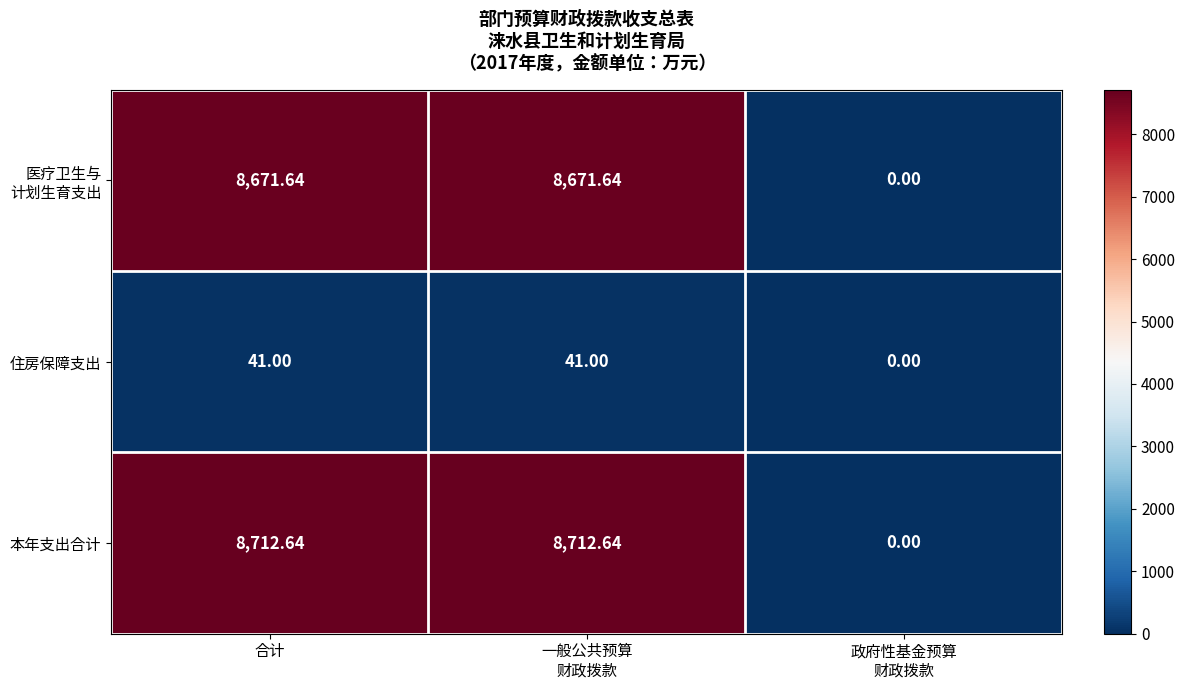

Between 一般公共预算
财政拨款 and 政府性基金预算
财政拨款, which series saw the biggest shift?

本年支出合计